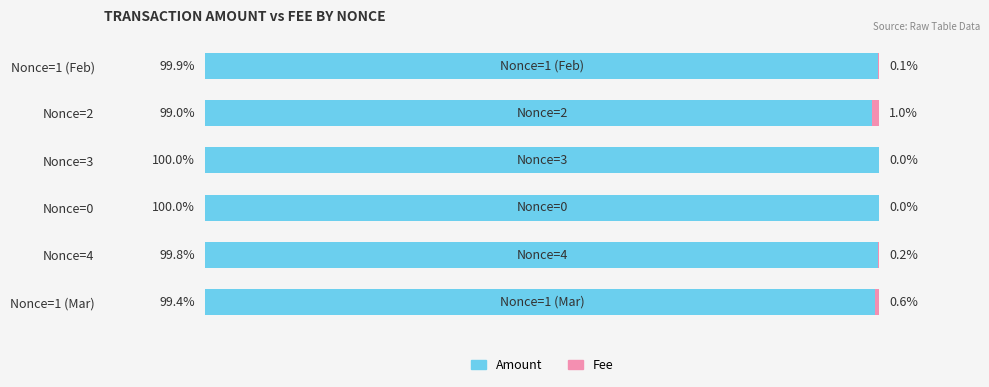

At which label is Amount closest to 99?

Nonce=2